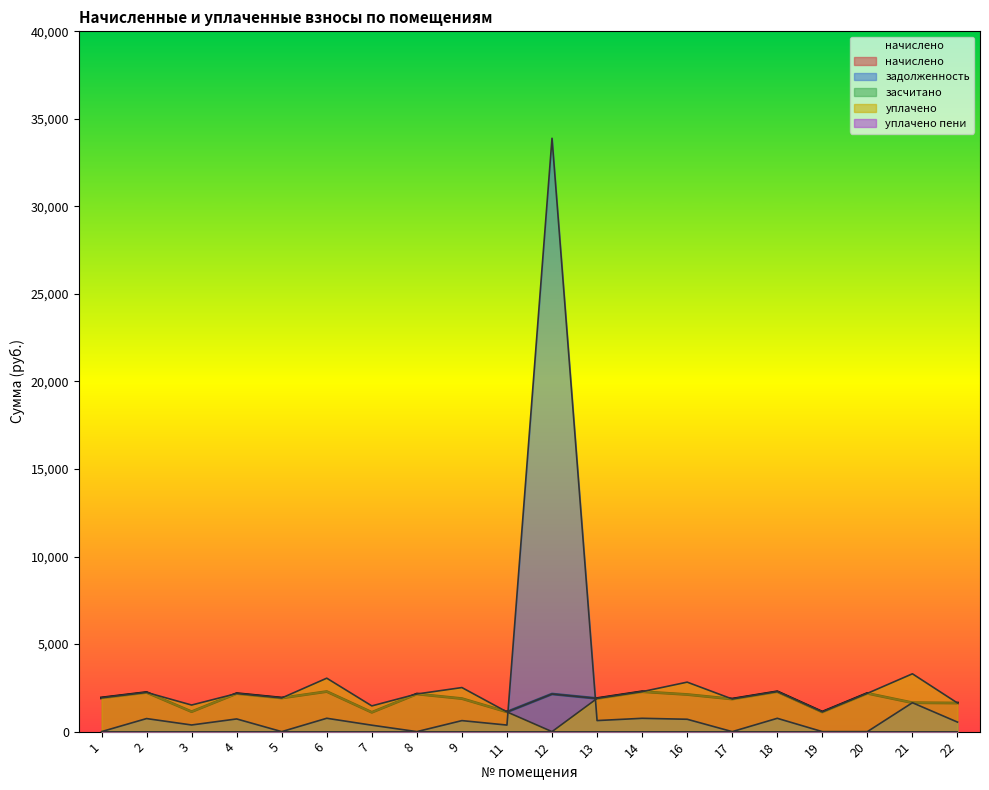

True or false: уплачено has a value of 2149.5 at 8.

True